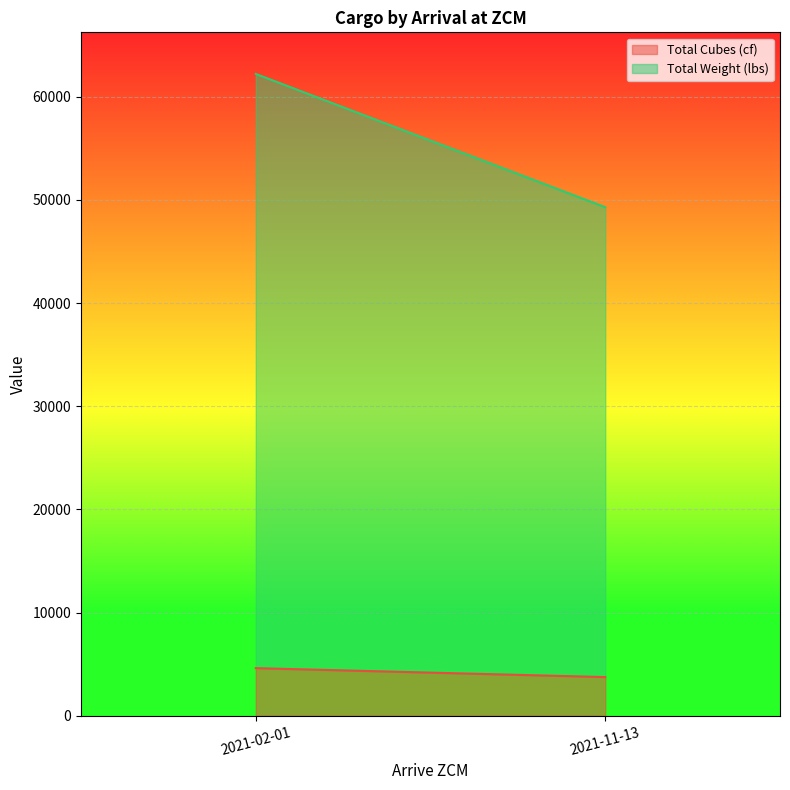

Rank the series by their average value, from highest to lowest.

Total Weight (lbs), Total Cubes (cf)